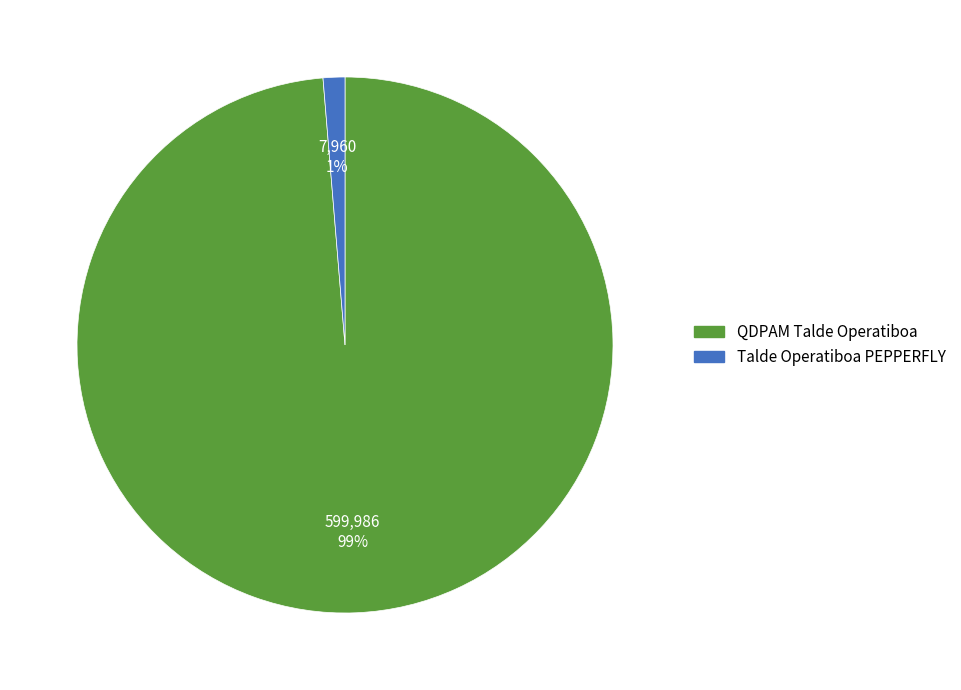

To the nearest percent, what is the combined percentage of Talde Operatiboa PEPPERFLY and QDPAM Talde Operatiboa?

100%